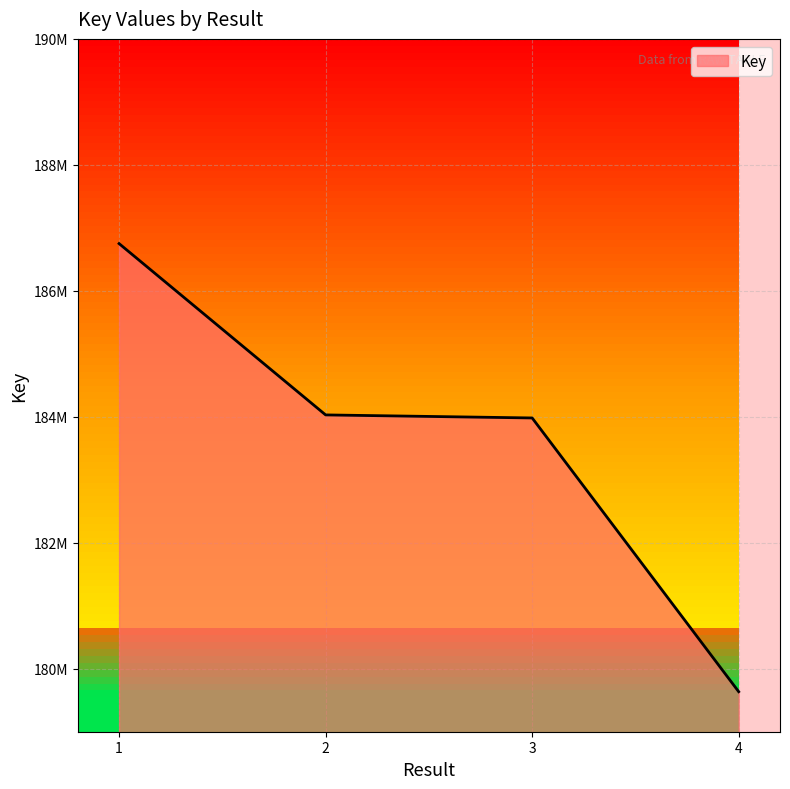

What is the difference between the values at 3 and 2?

48327